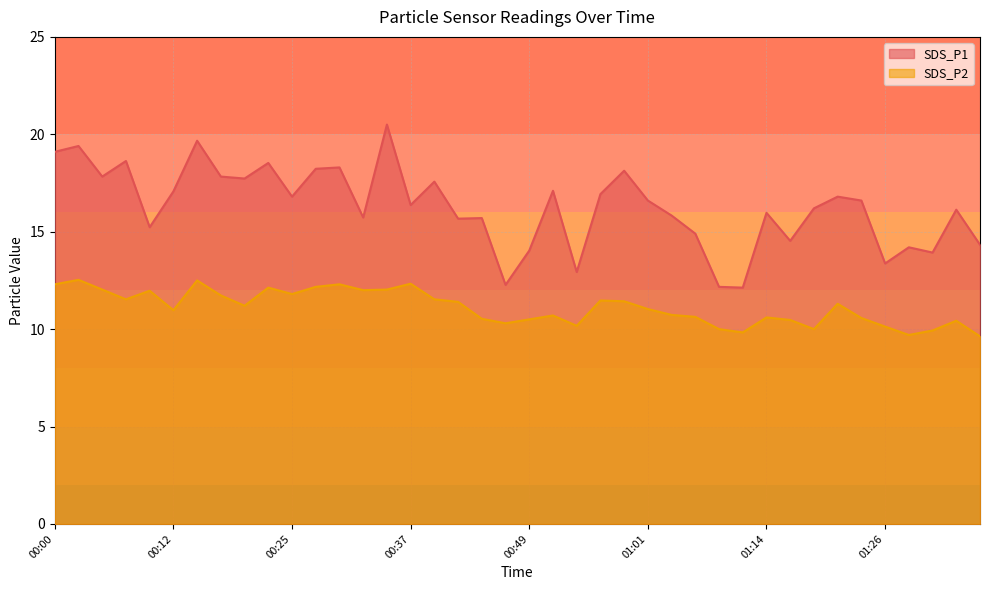

What are all the series names shown in the legend?

SDS_P1, SDS_P2